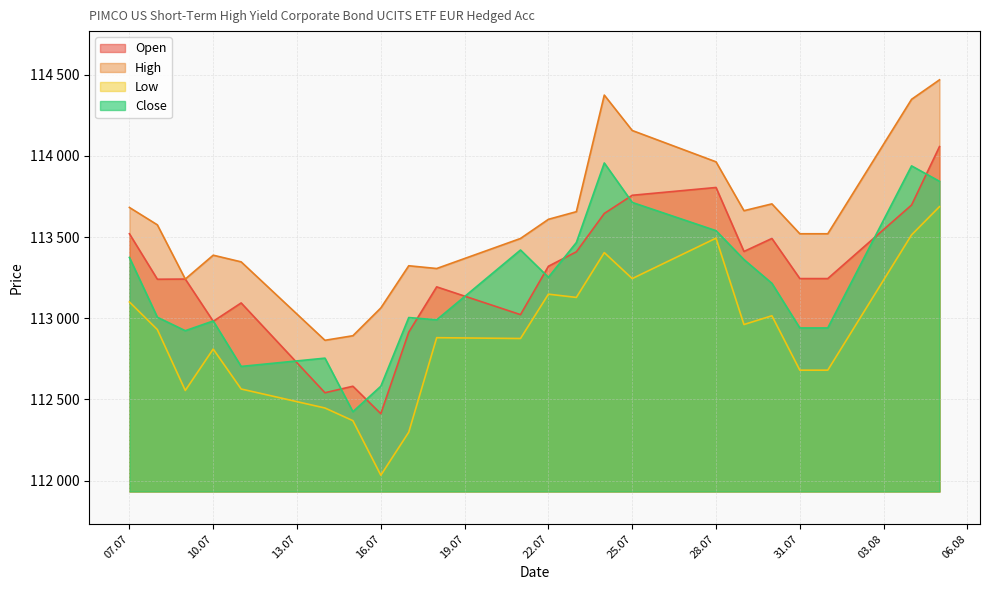

List the labels in order of Close value, smallest first.

15.07.2025, 16.07.2025, 11.07.2025, 14.07.2025, 09.07.2025, 31.07.2025, 01.08.2025, 10.07.2025, 18.07.2025, 17.07.2025, 08.07.2025, 30.07.2025, 22.07.2025, 29.07.2025, 07.07.2025, 21.07.2025, 23.07.2025, 28.07.2025, 25.07.2025, 05.08.2025, 04.08.2025, 24.07.2025